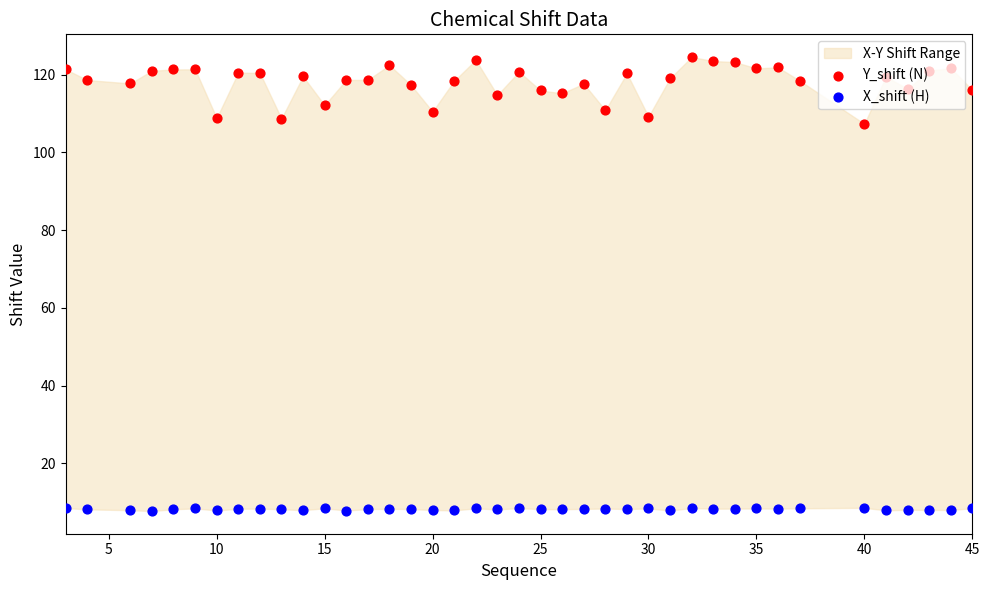

At how many categories does at least one series exceed 93?

40